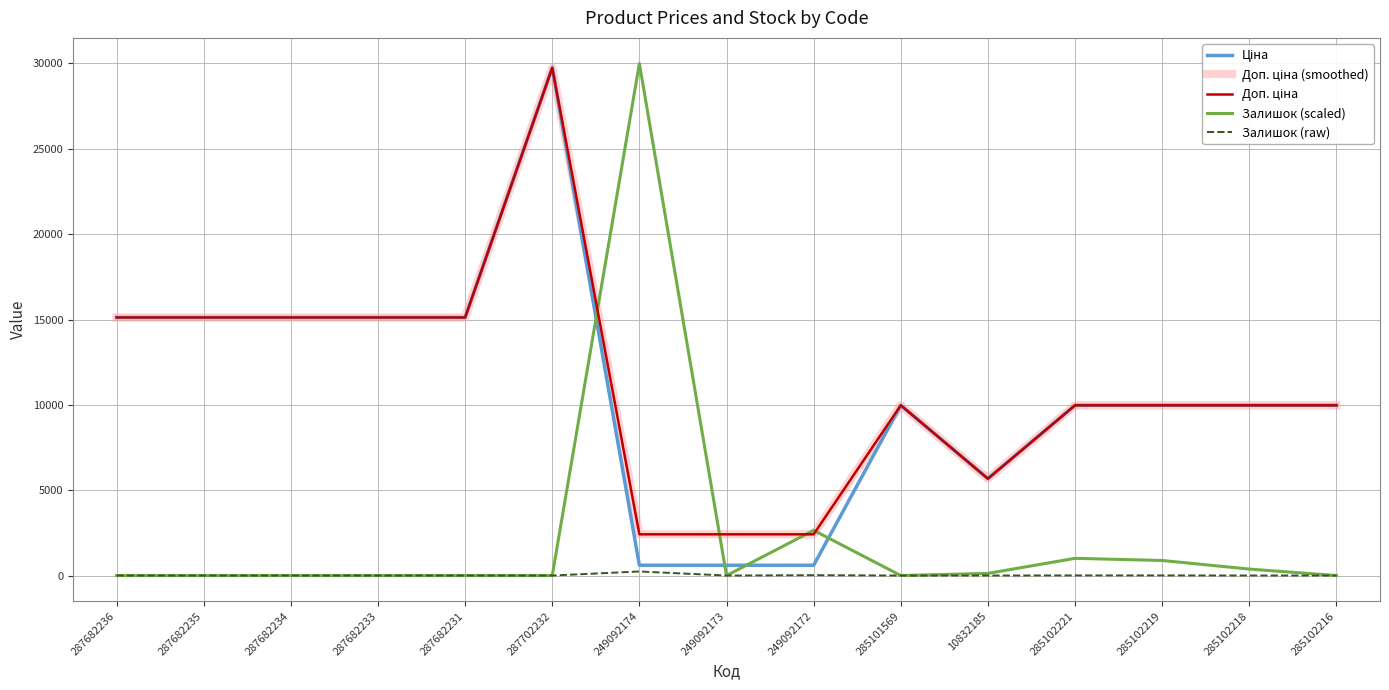

Reading left to right, extract all data points from this chart.

Ціна: 15120.0	15120.0	15120.0	15120.0	15120.0	29747.2	603.7	603.7	603.7	9975.0	5673.8	9975.0	9975.0	9975.0	9975.0
Доп. ціна (smoothed): 15120.0	15120.0	15120.0	15120.0	15120.0	29747.2	2414.8	2414.8	2414.8	9975.0	5673.8	9975.0	9975.0	9975.0	9975.0
Доп. ціна: 15120.0	15120.0	15120.0	15120.0	15120.0	29747.2	2414.8	2414.8	2414.8	9975.0	5673.8	9975.0	9975.0	9975.0	9975.0
Залишок (scaled): 0.0	0.0	0.0	0.0	0.0	0.0	30000.0	0.0	2647.1	0.0	126.1	1008.4	882.4	378.2	0.0
Залишок (raw): 0.0	0.0	0.0	0.0	0.0	0.0	238.0	0.0	21.0	0.0	1.0	8.0	7.0	3.0	0.0